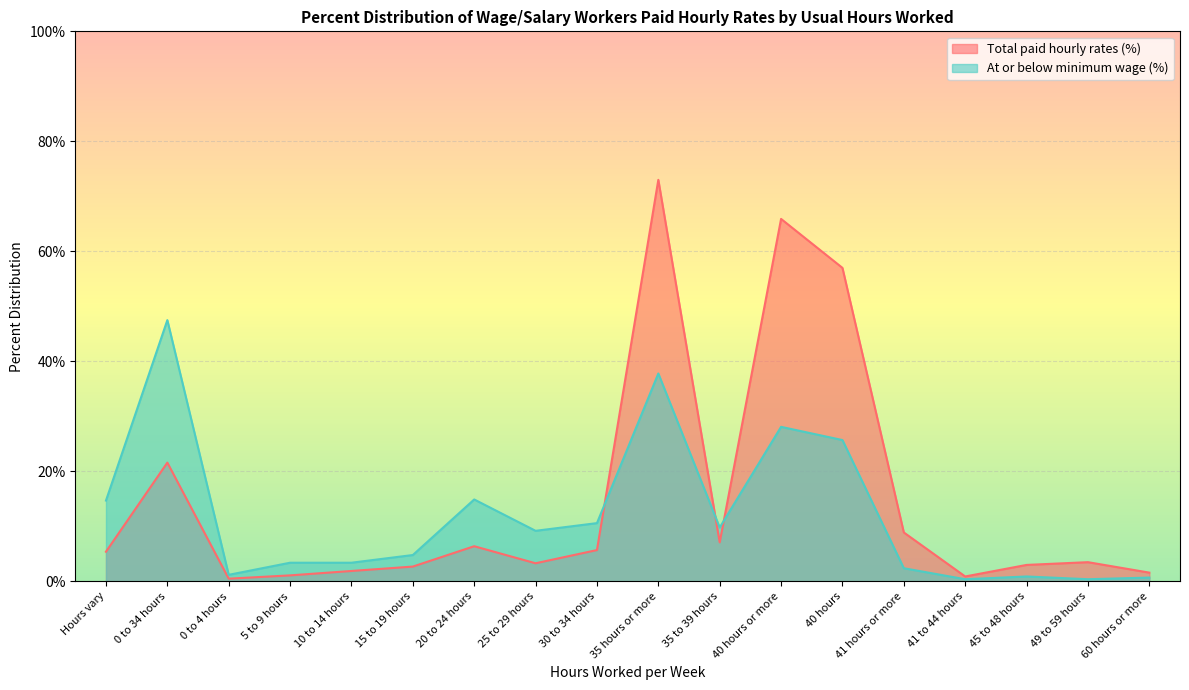

True or false: At or below minimum wage (%) has more than 1 interior local peaks.

True